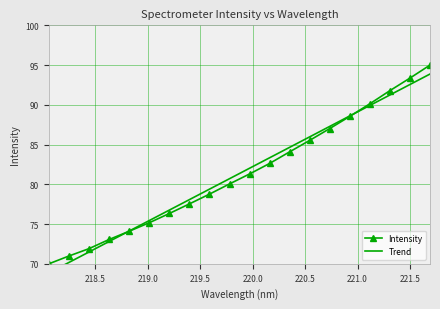

True or false: Intensity has more than 1 interior local peaks.

False